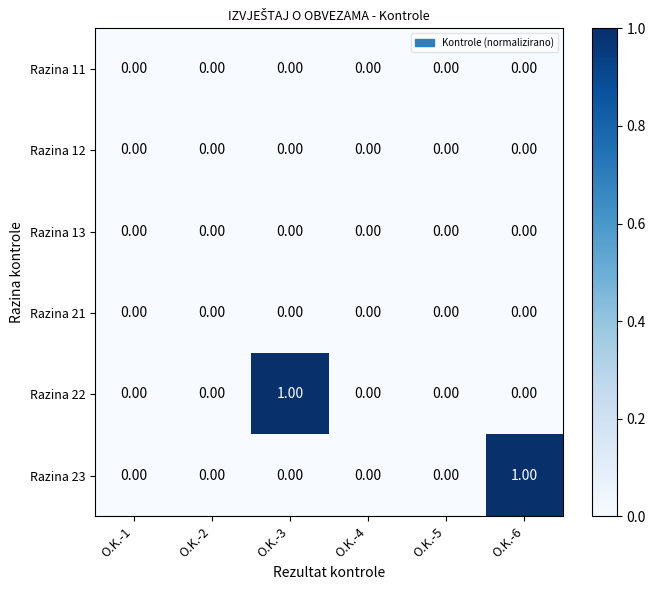

Which series changed the most between O.K.-5 and O.K.-6?

Razina 23